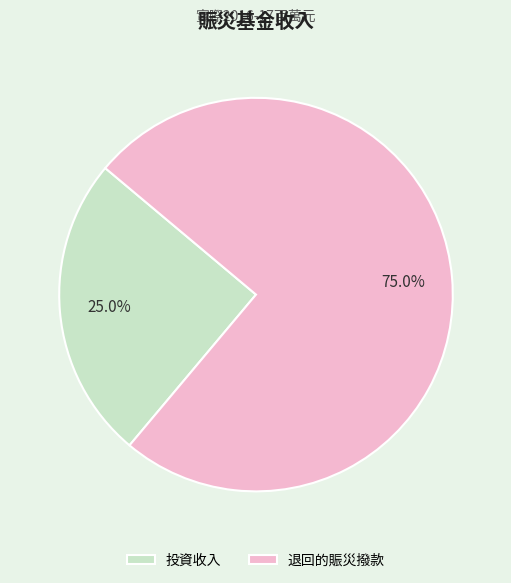

To the nearest percent, what portion does 投資收入 represent?

25%